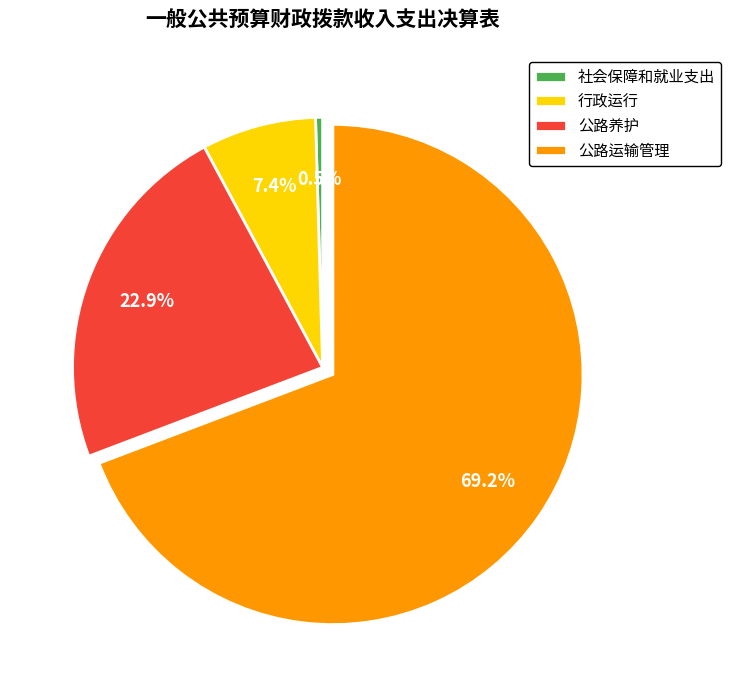

Which category accounts for the majority?

公路运输管理